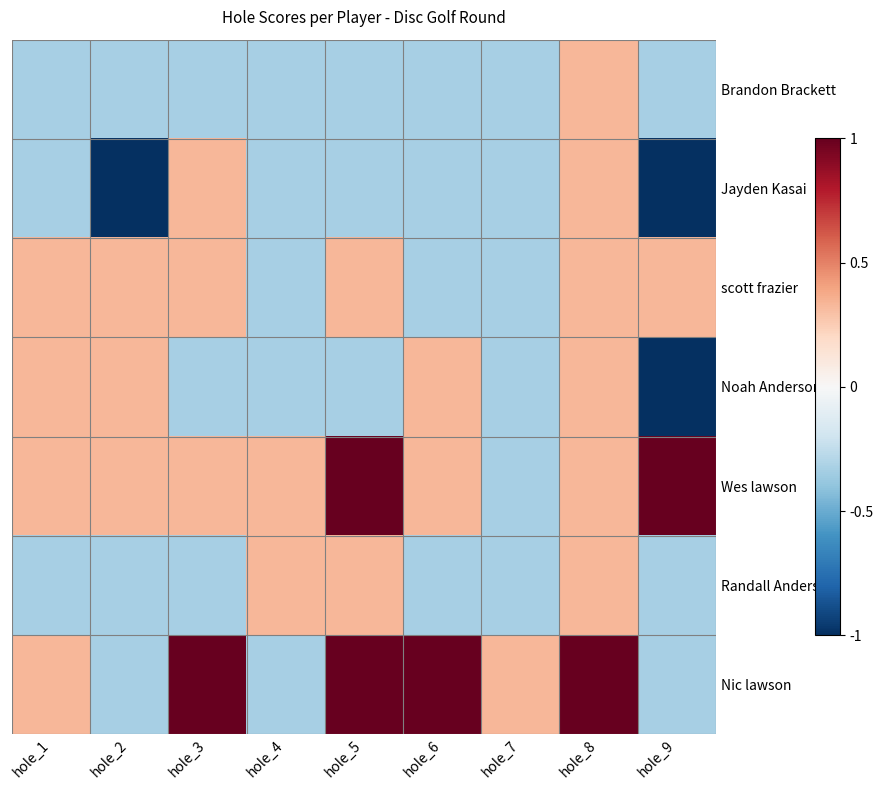

Reading right to left, what are all the values shown in this chart?

Brandon Brackett: hole_9=-0.3	hole_8=0.3	hole_7=-0.3	hole_6=-0.3	hole_5=-0.3	hole_4=-0.3	hole_3=-0.3	hole_2=-0.3	hole_1=-0.3
Jayden Kasai: hole_9=-1.0	hole_8=0.3	hole_7=-0.3	hole_6=-0.3	hole_5=-0.3	hole_4=-0.3	hole_3=0.3	hole_2=-1.0	hole_1=-0.3
scott frazier: hole_9=0.3	hole_8=0.3	hole_7=-0.3	hole_6=-0.3	hole_5=0.3	hole_4=-0.3	hole_3=0.3	hole_2=0.3	hole_1=0.3
Noah Anderson: hole_9=-1.0	hole_8=0.3	hole_7=-0.3	hole_6=0.3	hole_5=-0.3	hole_4=-0.3	hole_3=-0.3	hole_2=0.3	hole_1=0.3
Wes lawson: hole_9=1.0	hole_8=0.3	hole_7=-0.3	hole_6=0.3	hole_5=1.0	hole_4=0.3	hole_3=0.3	hole_2=0.3	hole_1=0.3
Randall Anderson: hole_9=-0.3	hole_8=0.3	hole_7=-0.3	hole_6=-0.3	hole_5=0.3	hole_4=0.3	hole_3=-0.3	hole_2=-0.3	hole_1=-0.3
Nic lawson: hole_9=-0.3	hole_8=1.0	hole_7=0.3	hole_6=1.0	hole_5=1.0	hole_4=-0.3	hole_3=1.0	hole_2=-0.3	hole_1=0.3